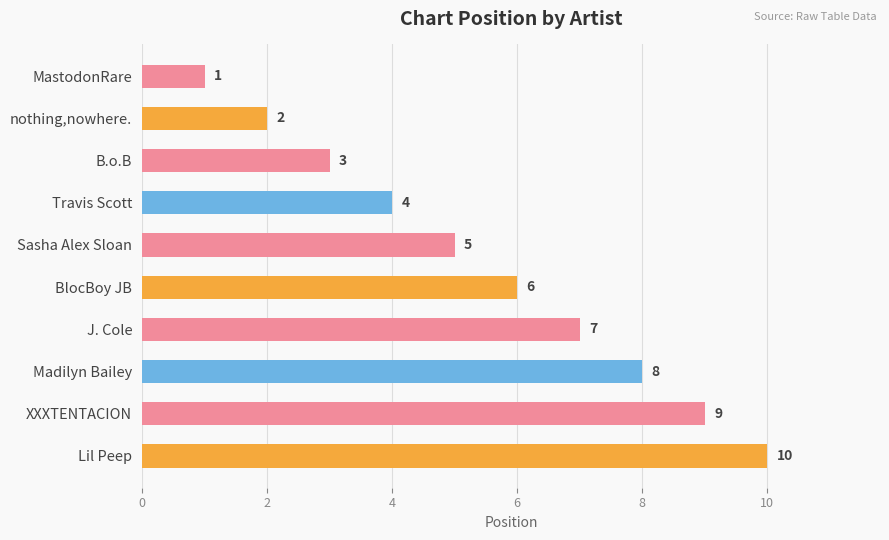

What is the minimum value shown in the chart?

1